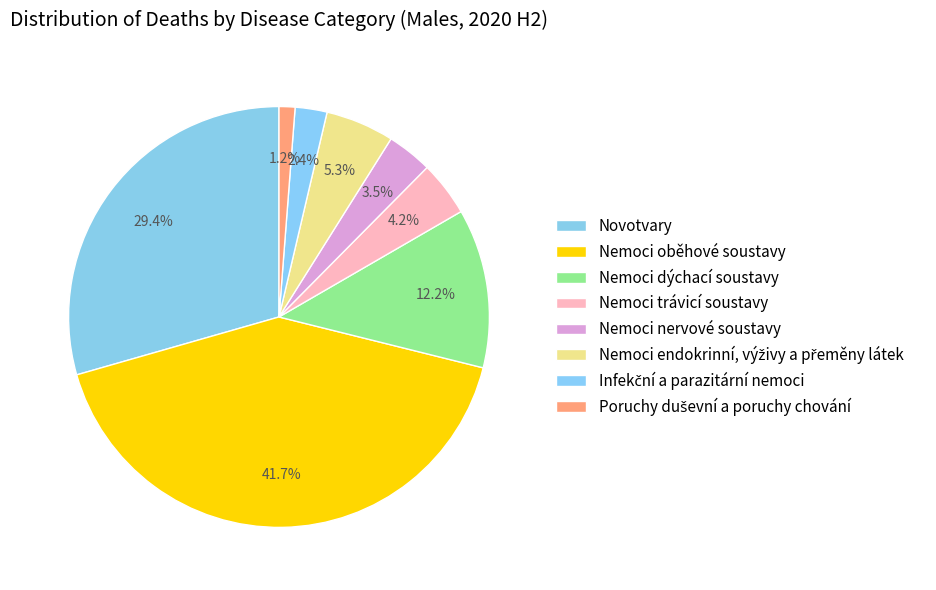

Does Poruchy duševní a poruchy chování represent more than half of the total?

No